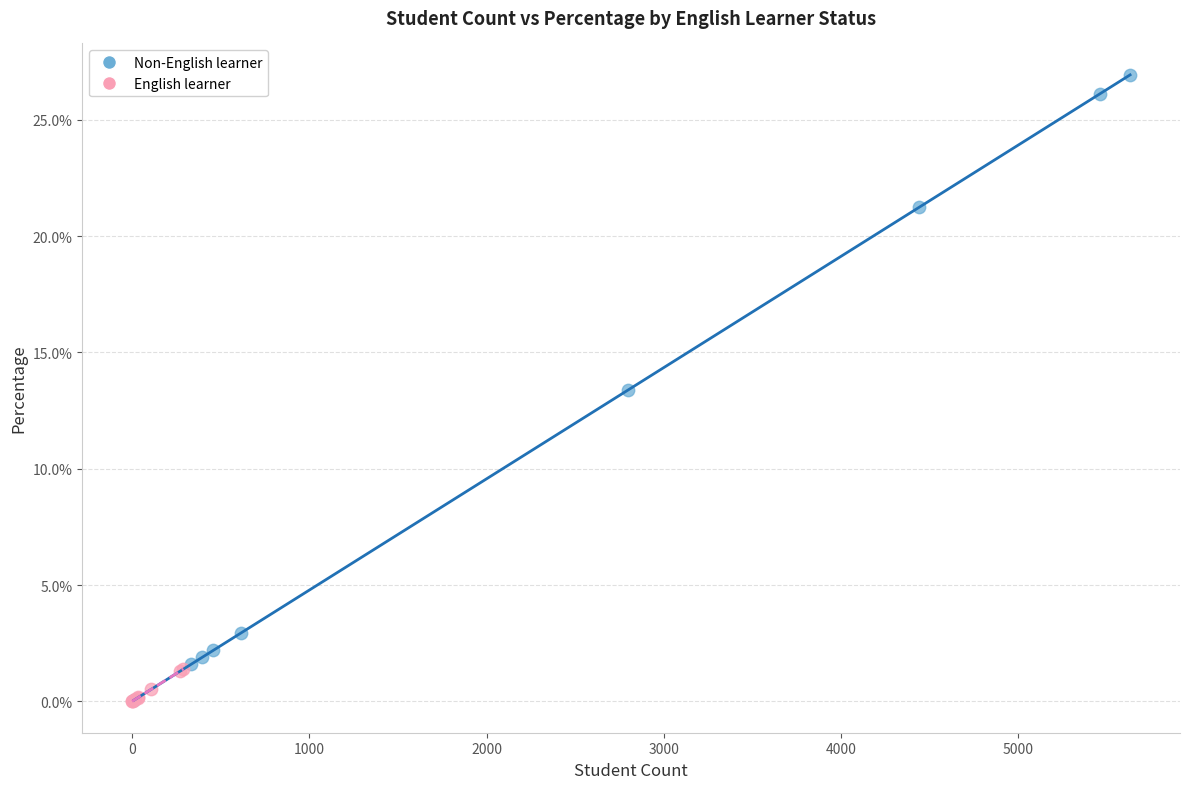

What are all the series names shown in the legend?

Non-English learner, English learner